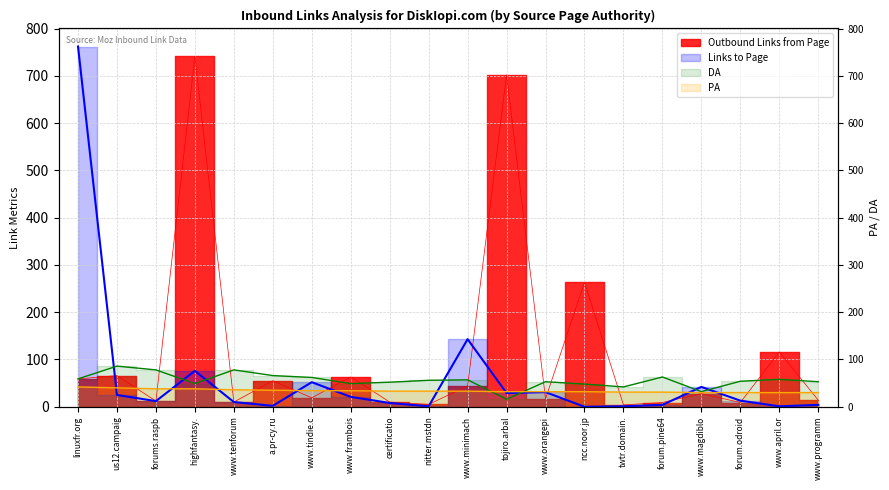

What is the average value of the Outbound Links from Page series?

112